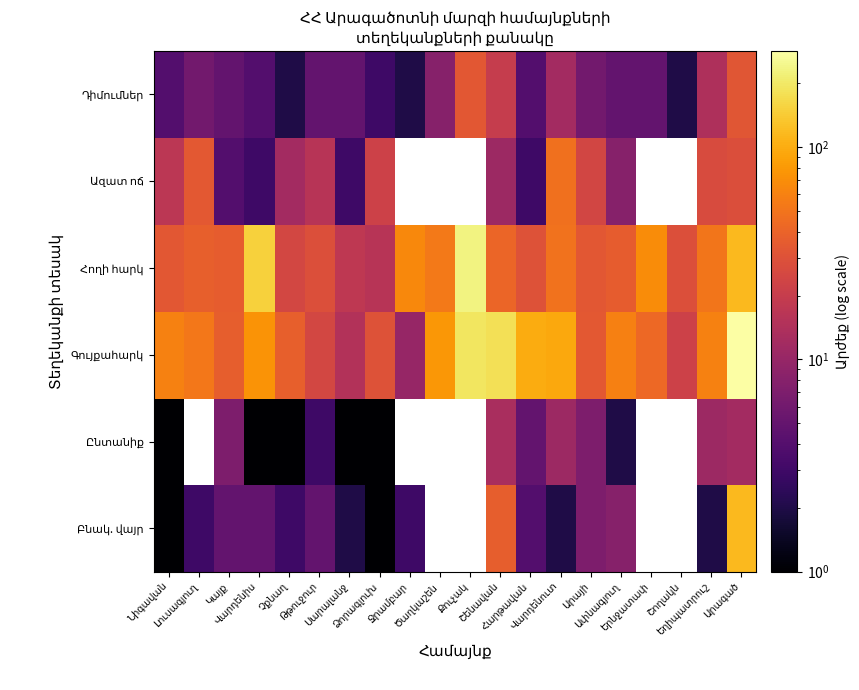

How many values in the Դիմումներ series are below 5?

7